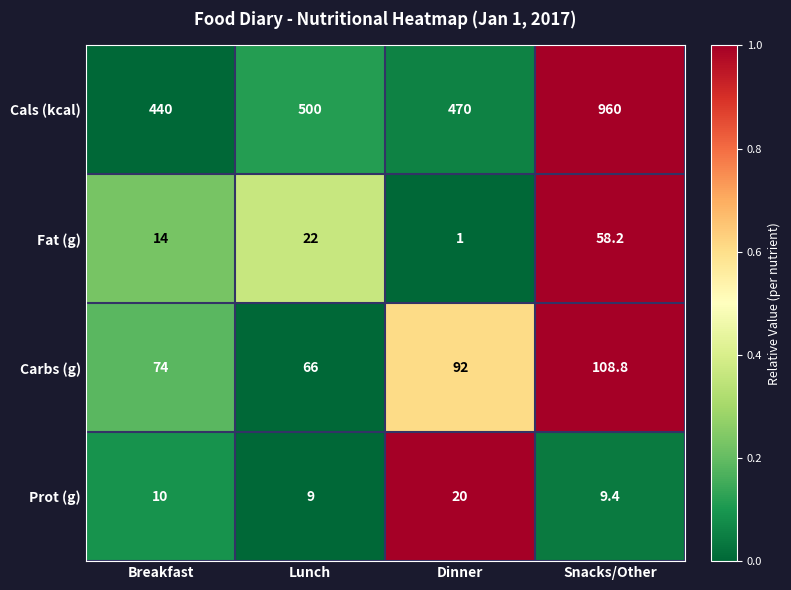

Reading left to right, what are all the values shown in this chart?

Cals (kcal): 440.0	500.0	470.0	960.0
Fat (g): 14.0	22.0	1.0	58.2
Carbs (g): 74.0	66.0	92.0	108.8
Prot (g): 10.0	9.0	20.0	9.4